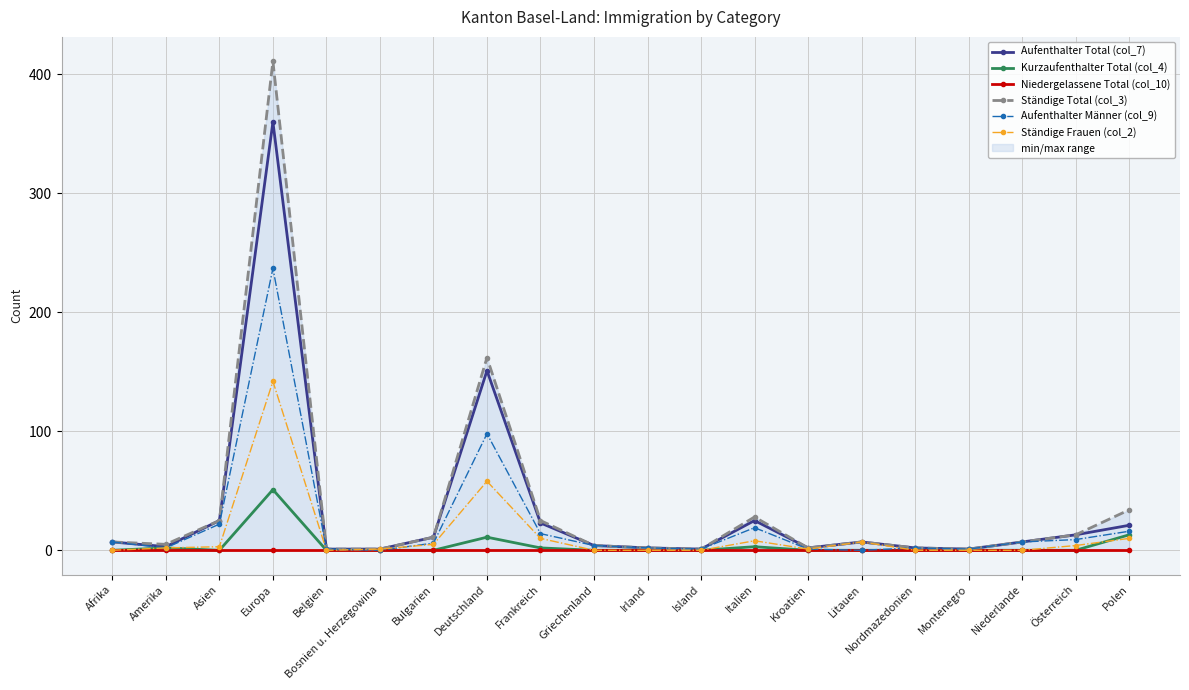

What is the difference between the Aufenthalter Total (col_7) values at Montenegro and Kroatien?

1